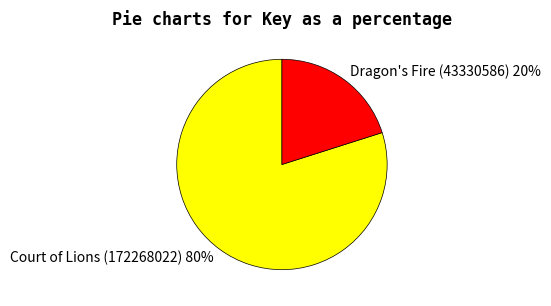

Which has a higher value, Dragon's Fire (43330586) or Court of Lions (172268022)?

Court of Lions (172268022)